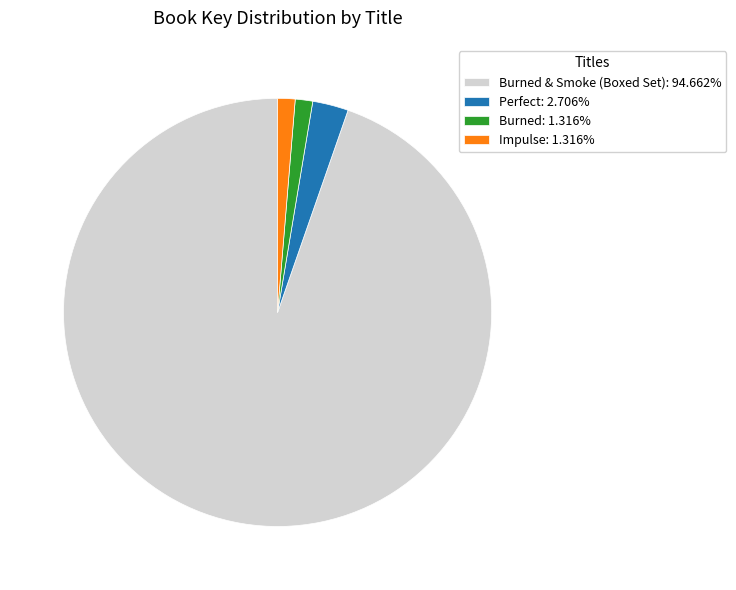

Combined, do Perfect: 2.706% and Burned: 1.316% account for over 50%?

No